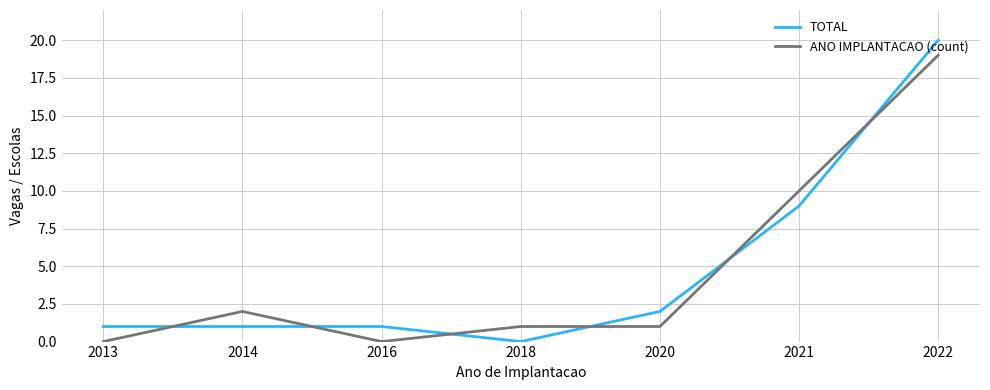

What is the maximum value shown in the chart?

20